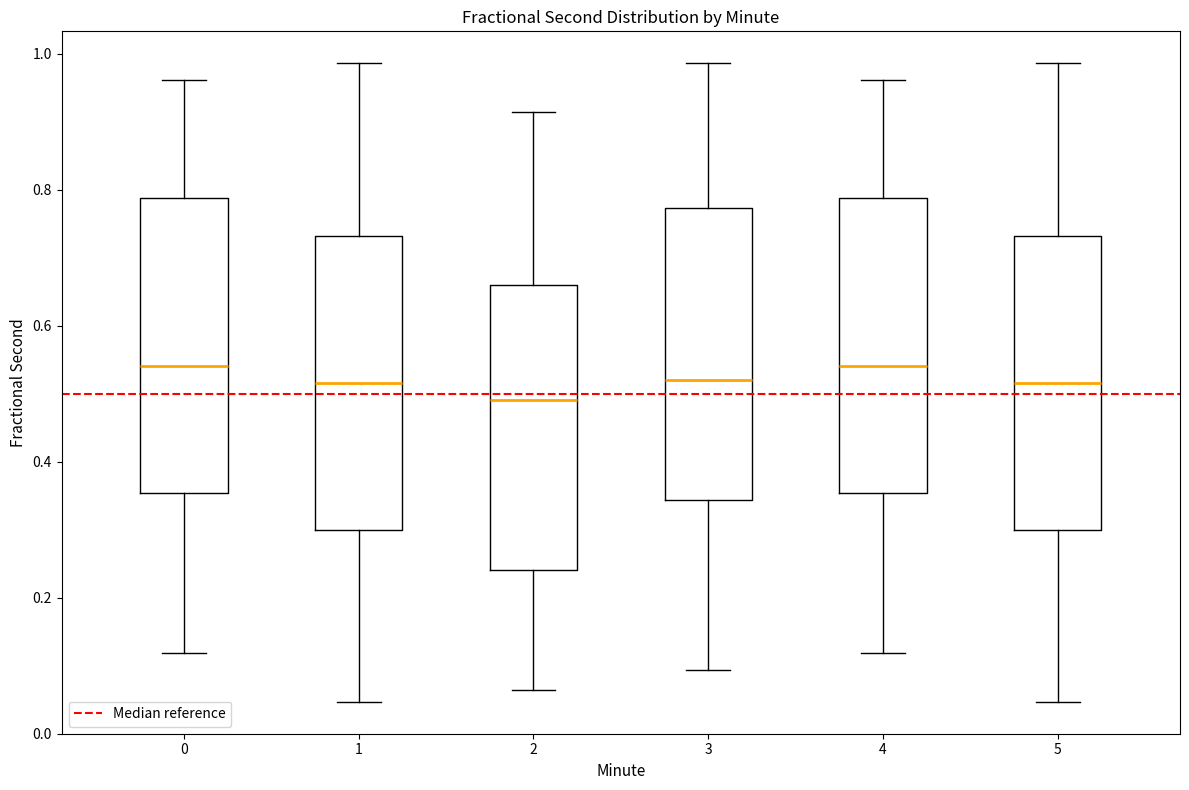

Reading left to right, transcribe this box plot: for each box, give where its median line is, the range the box spans, and where its two whiskers end, as read against the y-axis. The values are not printed on the chart, so give them approximately, as read against the axis.

0: median 0.54, box 0.36 to 0.78, whiskers 0.12 to 0.96
1: median 0.52, box 0.30 to 0.74, whiskers 0.04 to 0.98
2: median 0.50, box 0.24 to 0.66, whiskers 0.06 to 0.92
3: median 0.52, box 0.34 to 0.78, whiskers 0.10 to 0.98
4: median 0.54, box 0.36 to 0.78, whiskers 0.12 to 0.96
5: median 0.52, box 0.30 to 0.74, whiskers 0.04 to 0.98